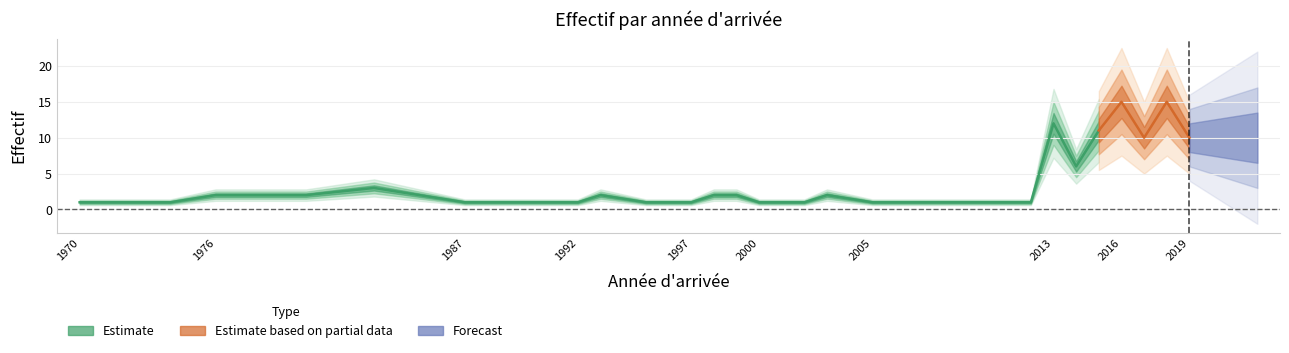

Approximately how many times larger is the value at 1989 compared to 1973?

1.0